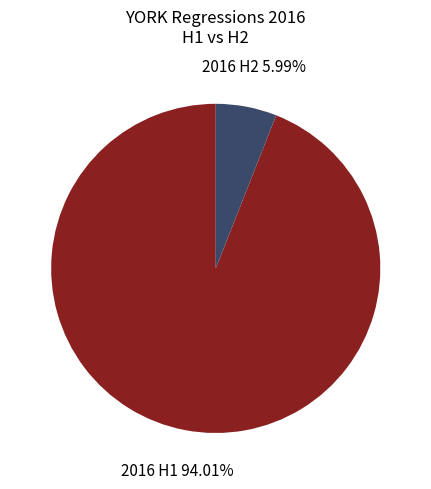

Is the sum of 2016 H1 and 2016 H2 greater than half?

Yes